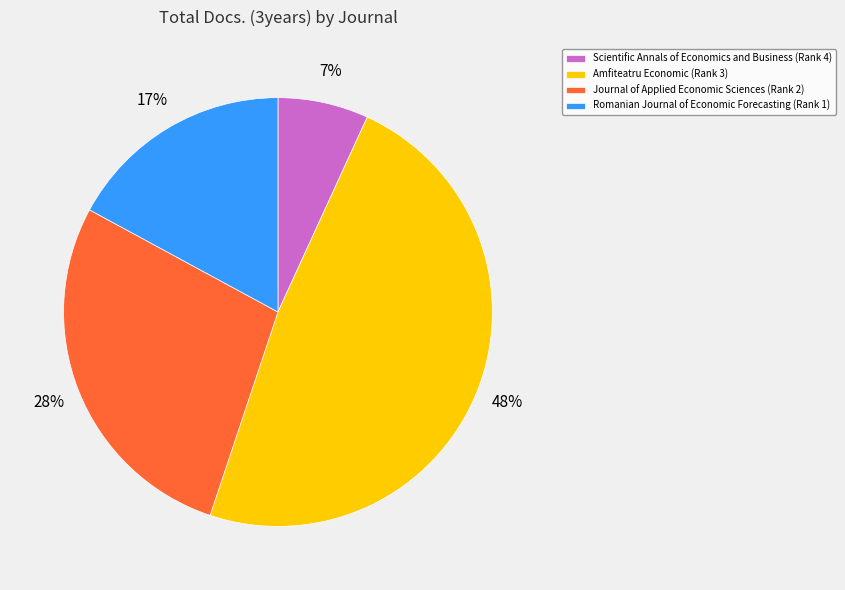

Which category has the biggest portion of the pie?

Amfiteatru Economic (Rank 3)